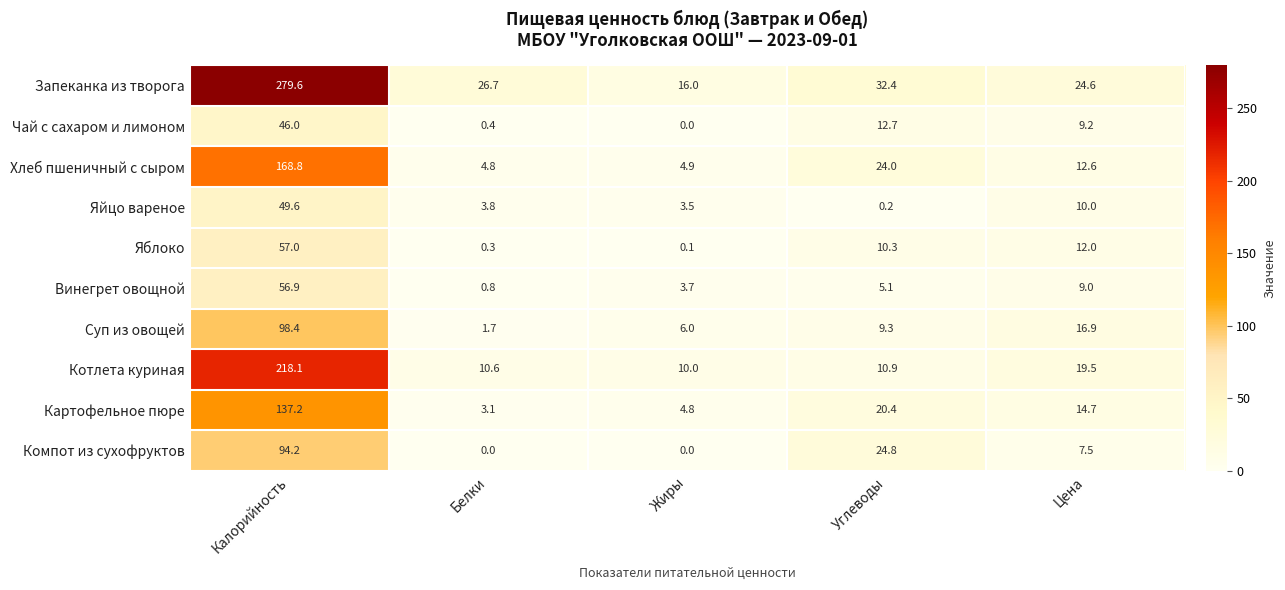

At which label does Хлеб пшеничный с сыром reach its peak?

Калорийность